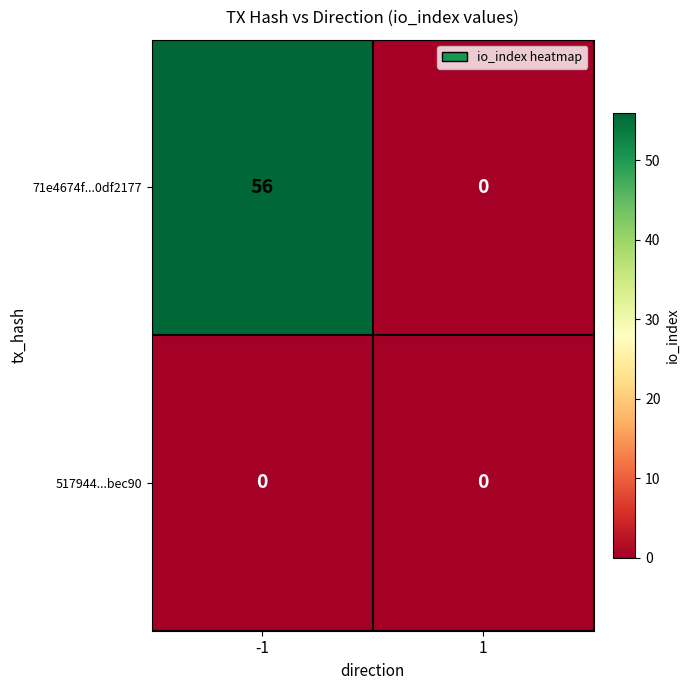

What is the sum of all 71e4674f...0df2177 values?

56